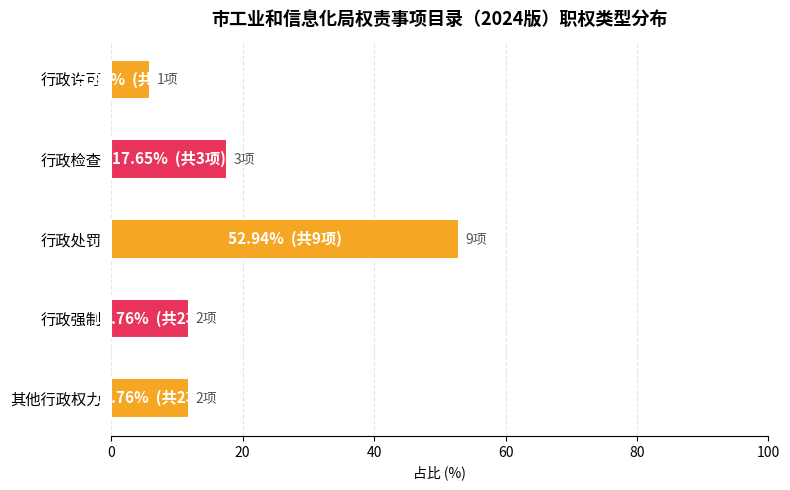

Which category has the highest value across all series?

行政处罚